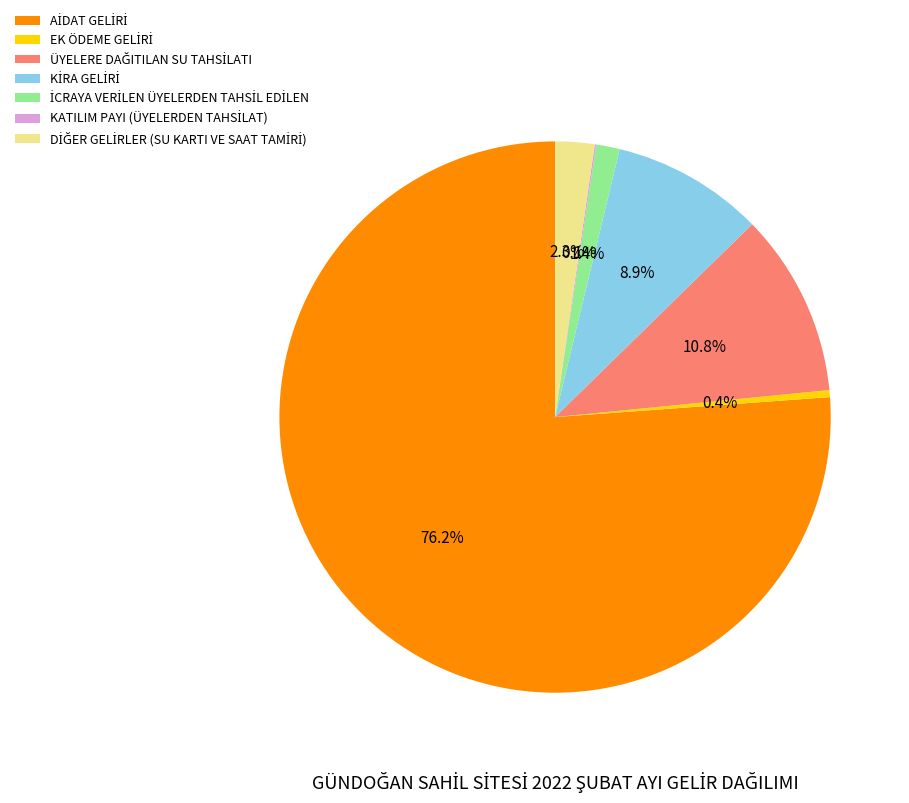

Does any single category account for the majority?

Yes